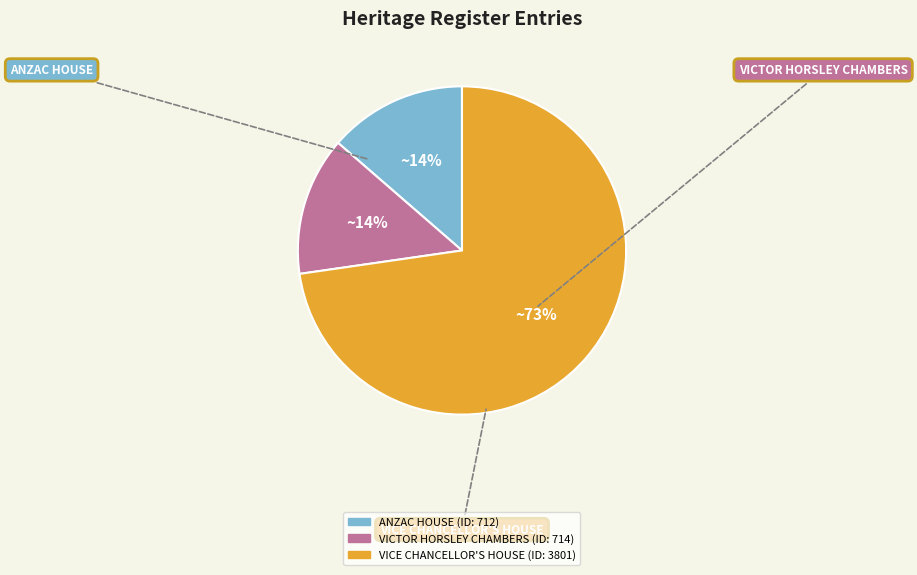

Is there a majority slice in this chart?

Yes